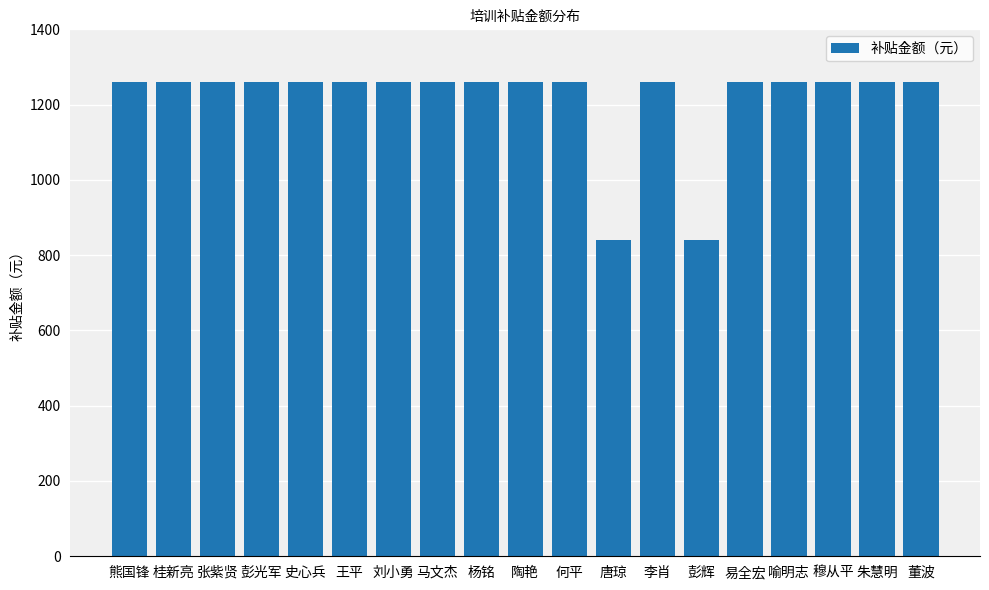

What is the smallest value displayed?

840